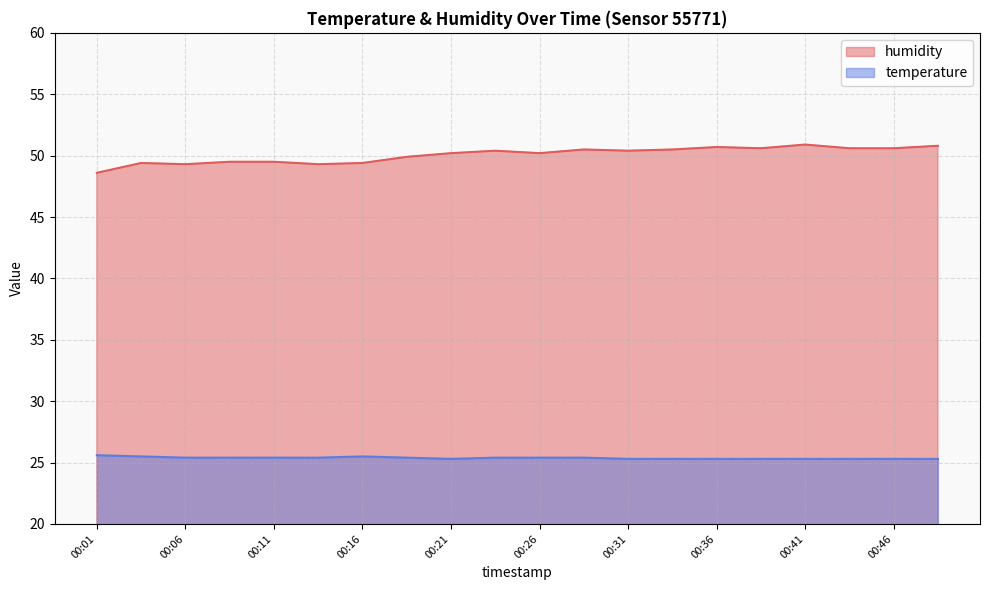

Count the temperature values in the range 25 to 26.

20